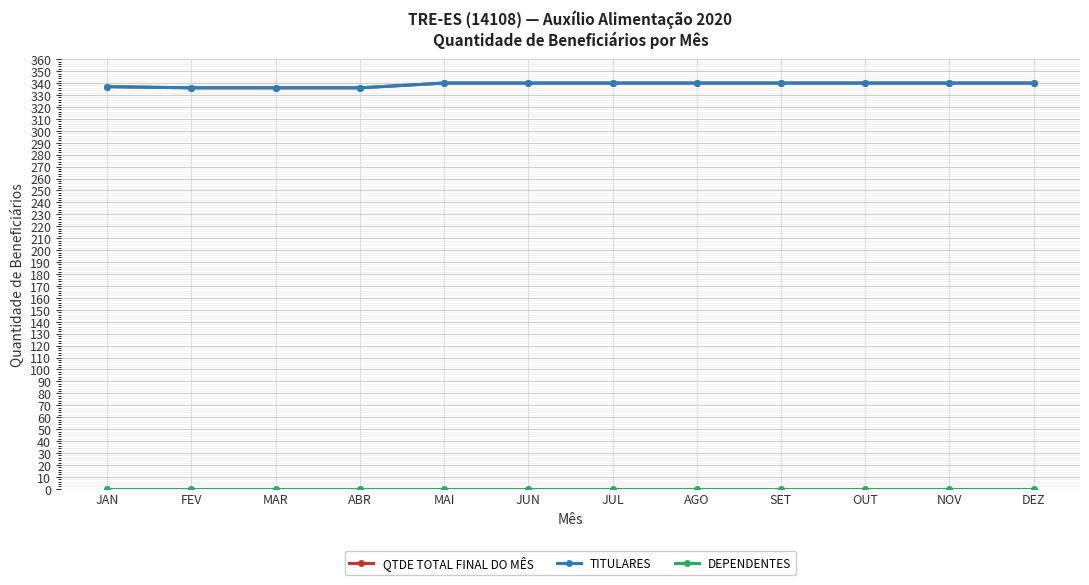

True or false: DEPENDENTES and QTDE TOTAL FINAL DO MÊS cross at least once.

False